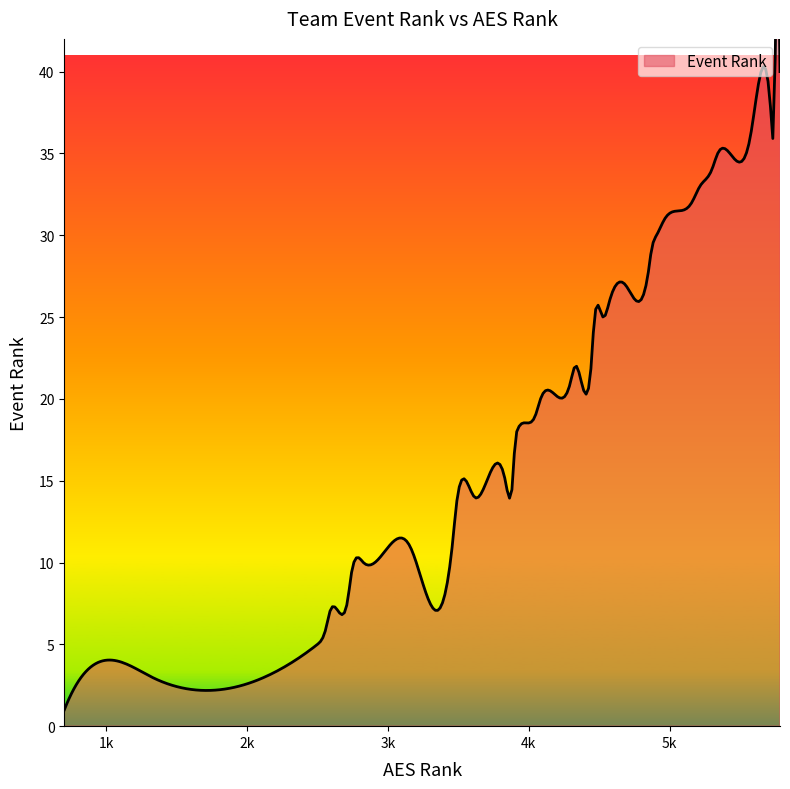

True or false: the data shows 28 at 19.

False